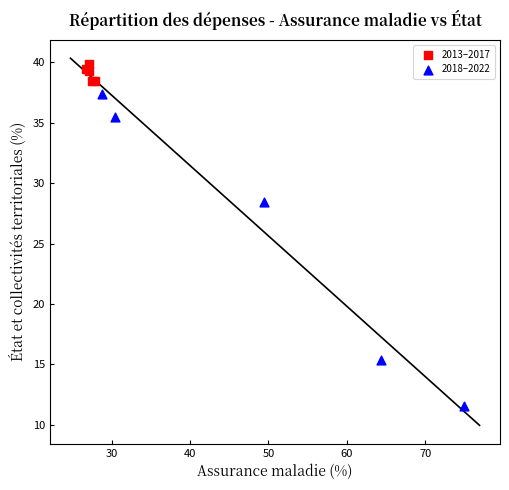

Which series contains the lowest Y value?

2018–2022